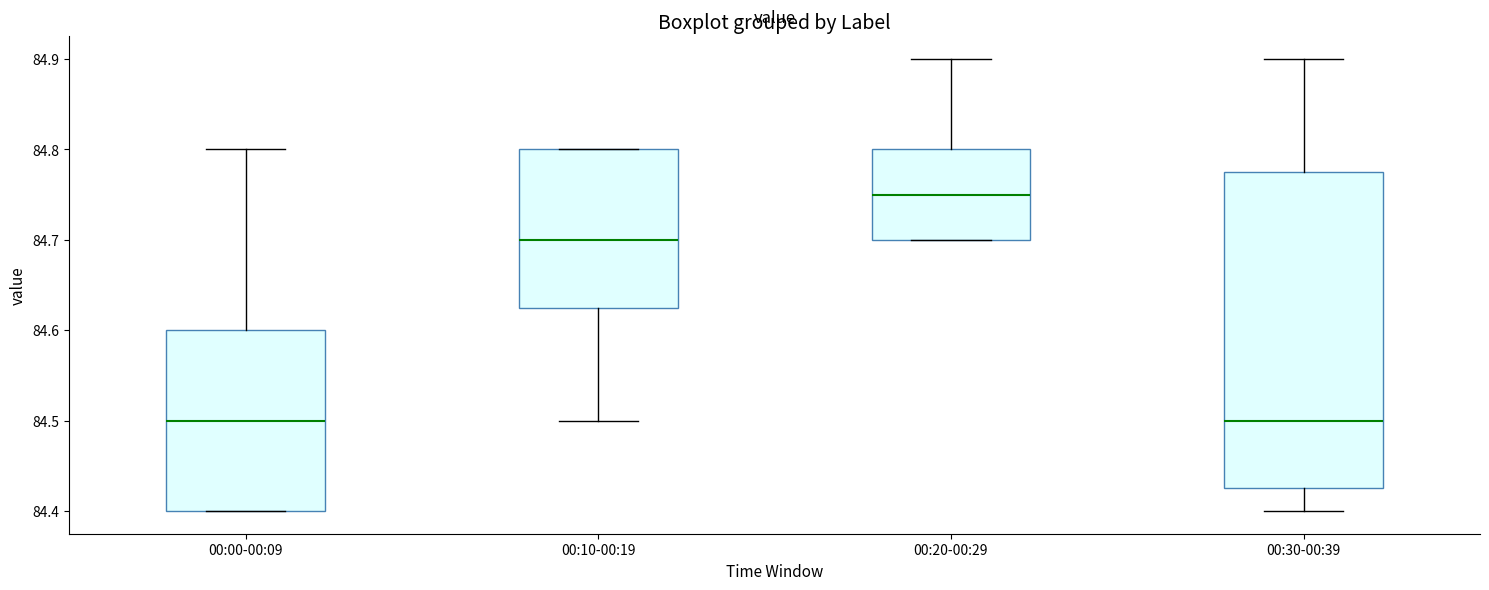

Comparing the boxes themselves (not the whiskers), which one is the tallest?

00:30-00:39